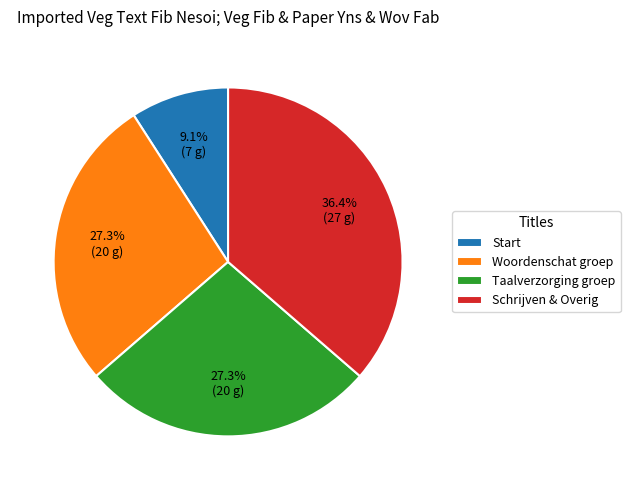

Which has a higher value, Start or Schrijven & Overig?

Schrijven & Overig